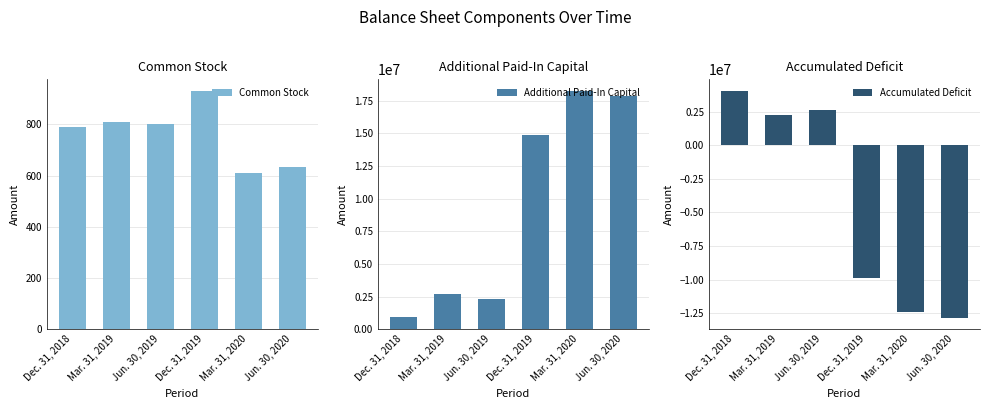

How many data points in Accumulated Deficit are less than 2301115?

3